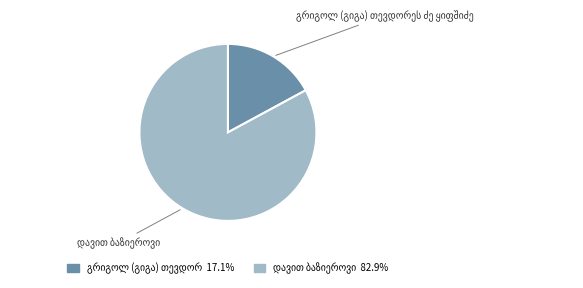

The დავით ბაზიეროვი slice represents 76% of the pie. True or false?

False